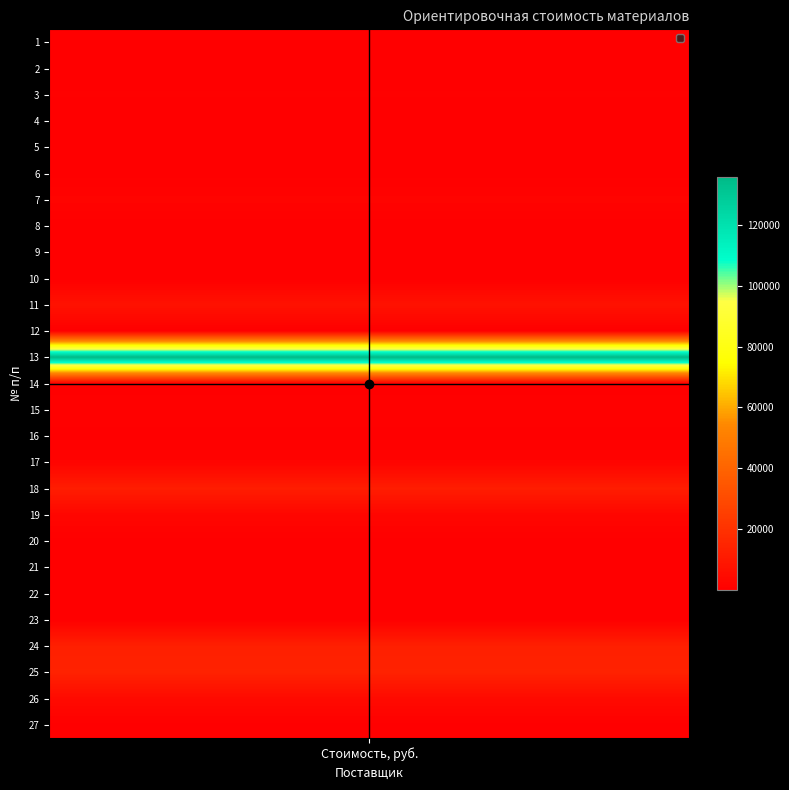

True or false: the data shows 20138 at 18.

False